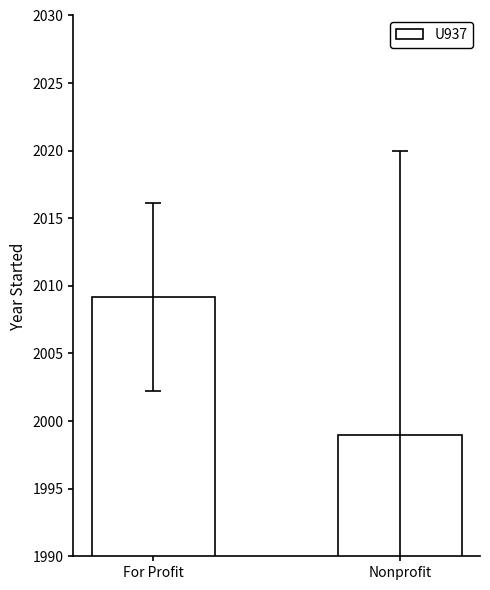

What is the change in value from For Profit to Nonprofit?

-10.2